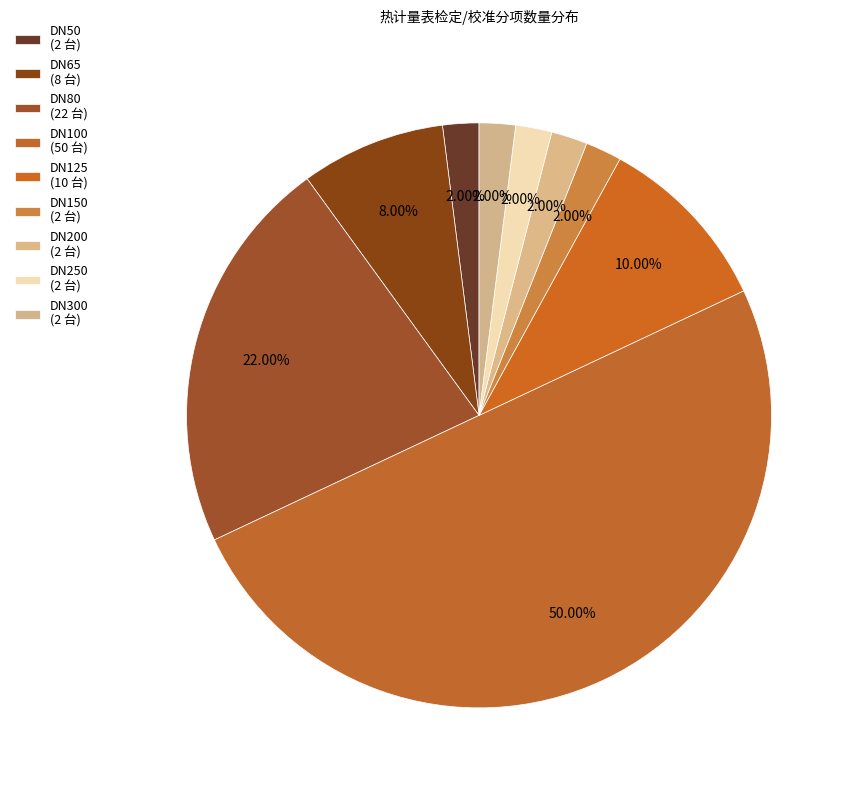

The DN80 slice represents 28% of the pie. True or false?

False